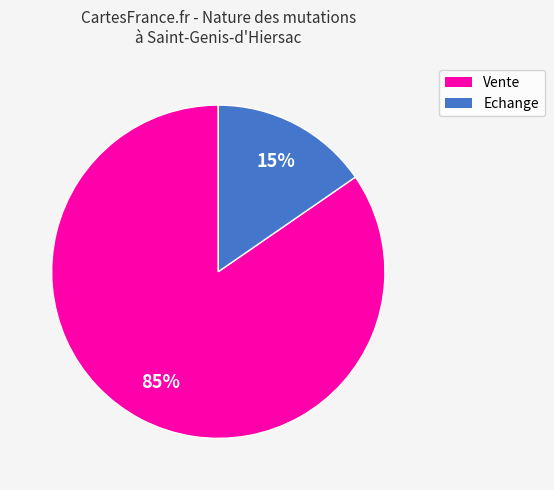

Rank the categories by value from highest to lowest.

Vente, Echange